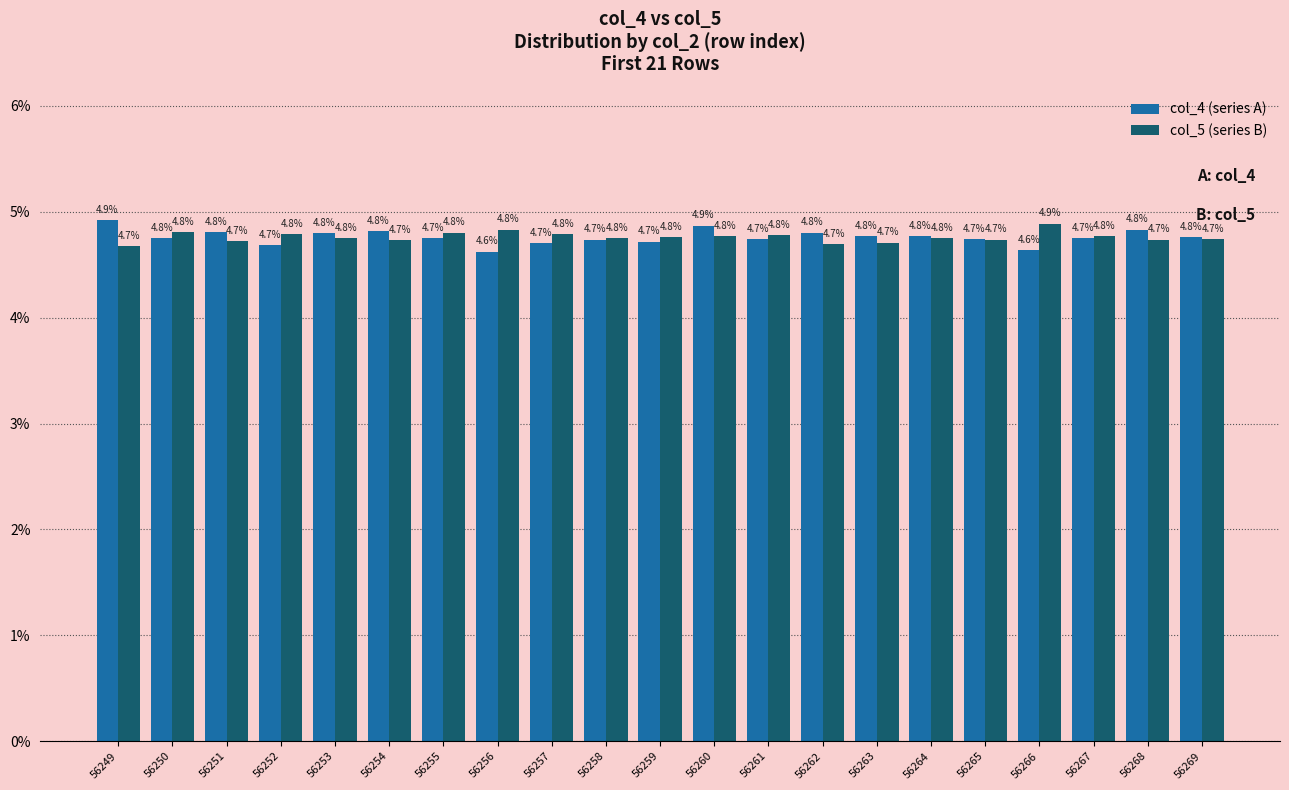

At which category is the sum across all series the highest?

56260